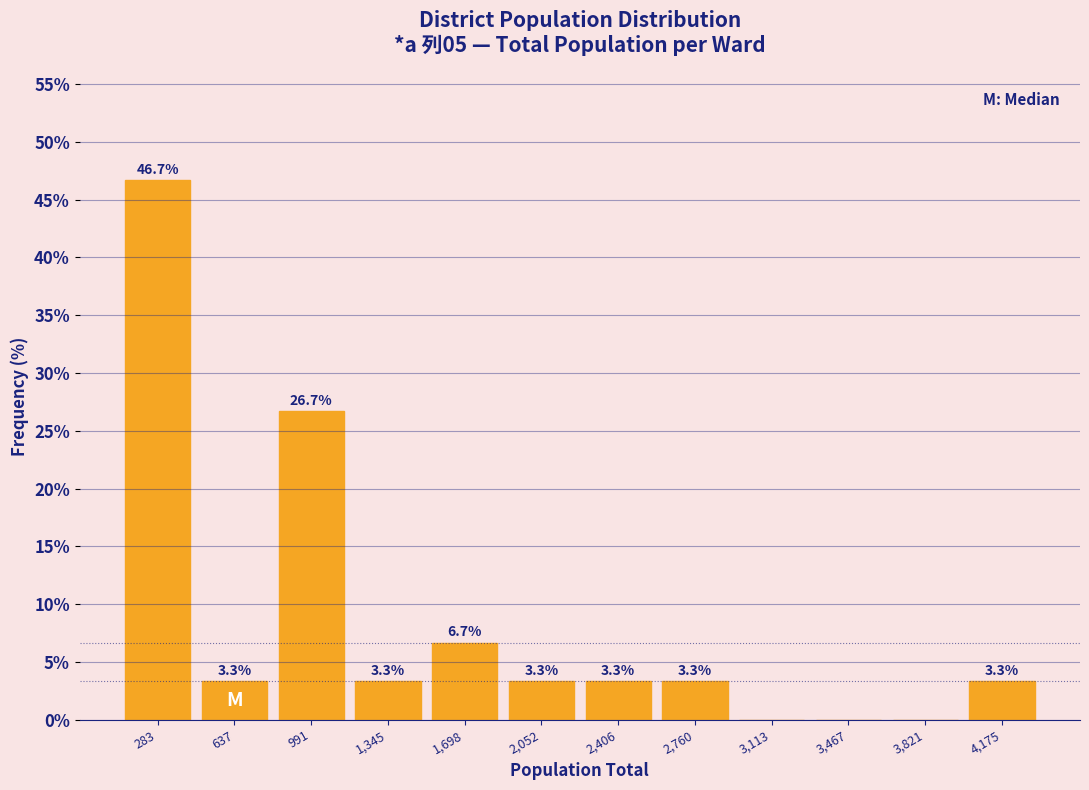

Which range on the x-axis has the tallest bar?

100 to 450